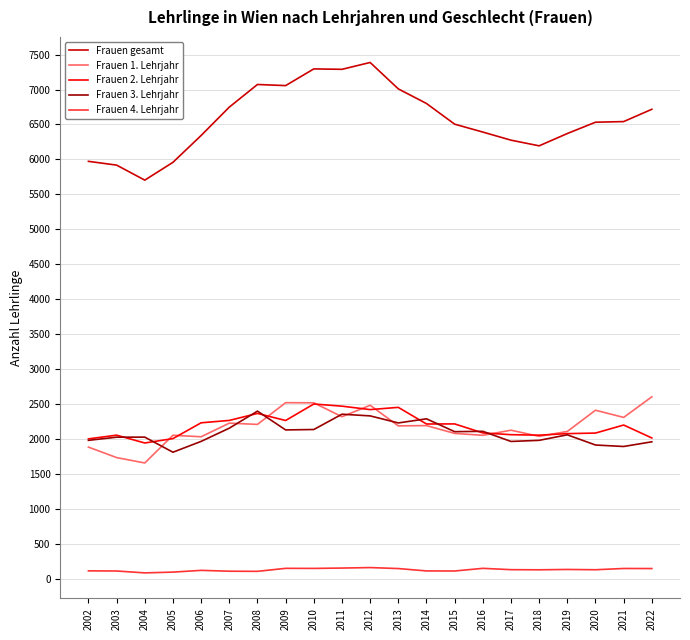

What is the greatest value displayed?

7387